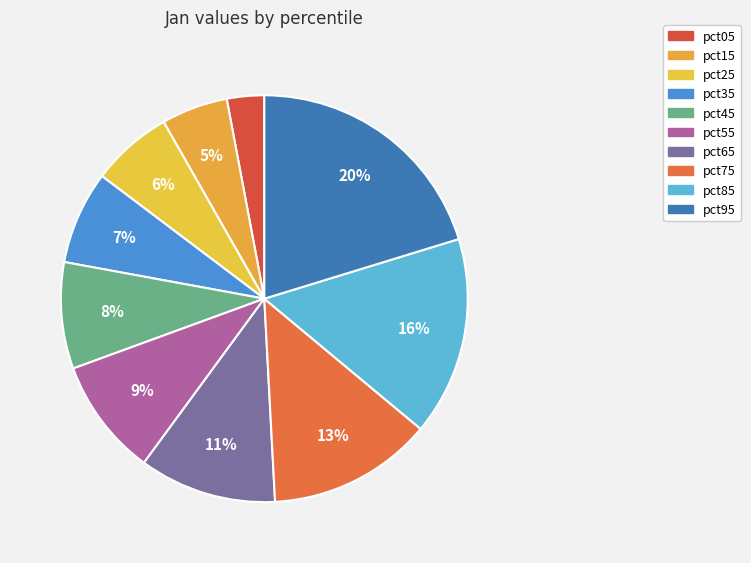

True or false: pct25 accounts for 6% of the total.

True